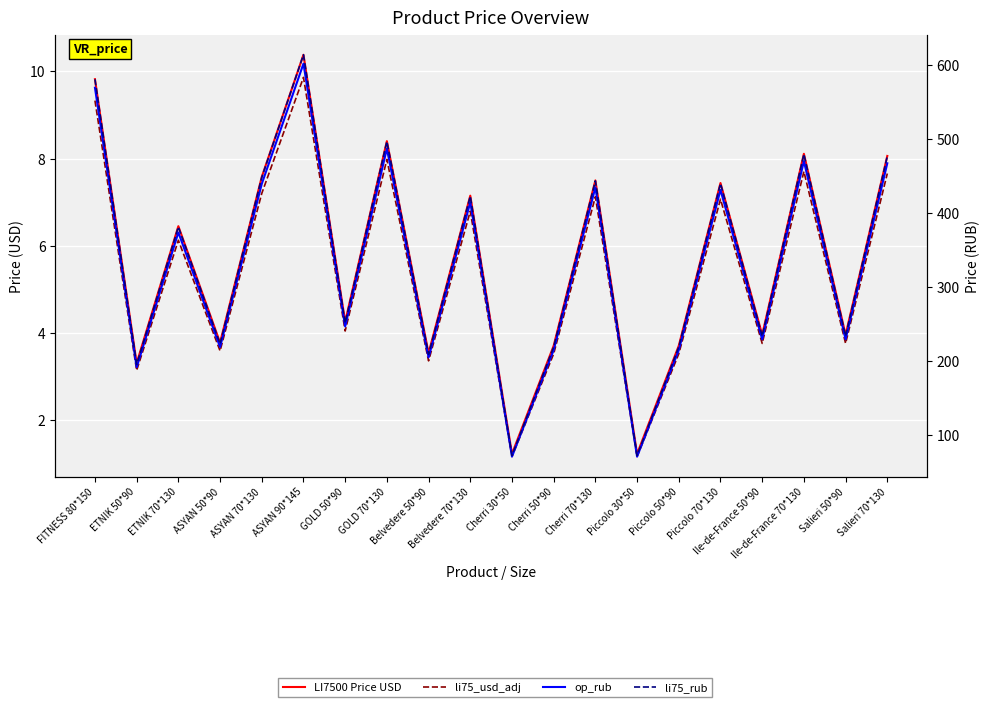

Is this an area chart (filled region under the line)?

No